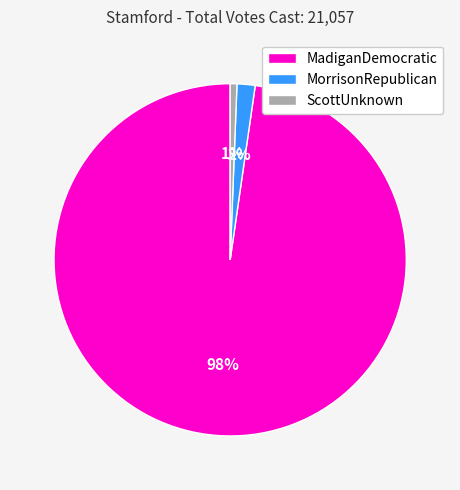

Which category has the smallest portion of the pie?

ScottUnknown